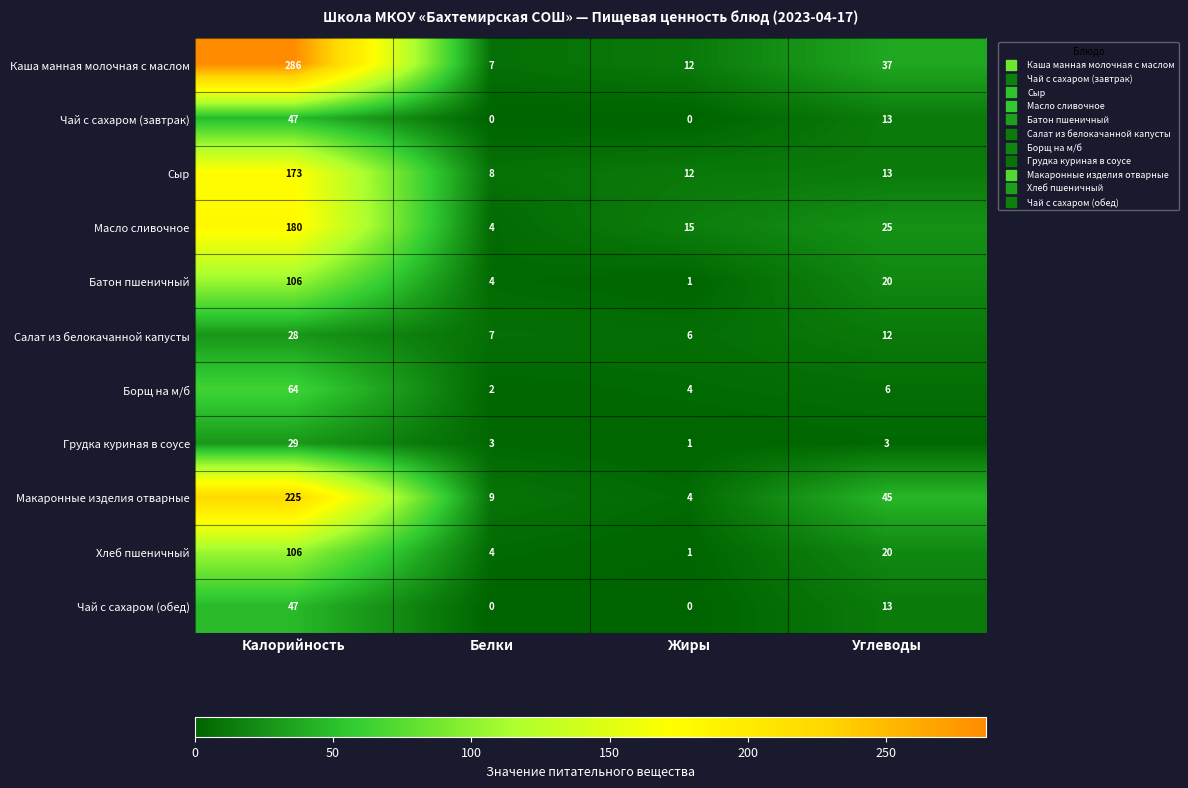

True or false: Масло сливочное has a value of 25 at Углеводы.

True